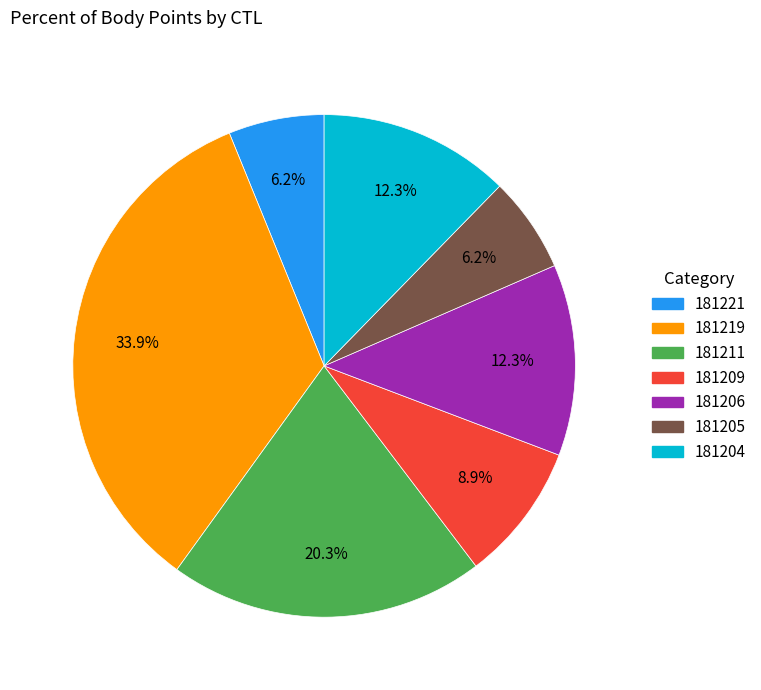

True or false: 181205 accounts for 6% of the total.

True